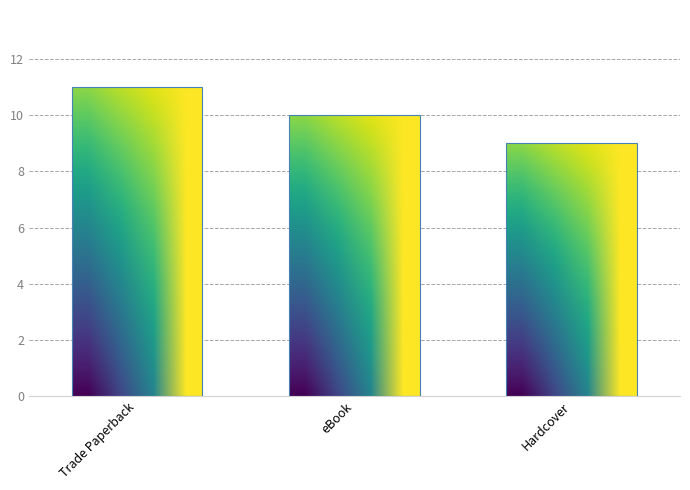

What is the change in value from eBook to Hardcover?

-1